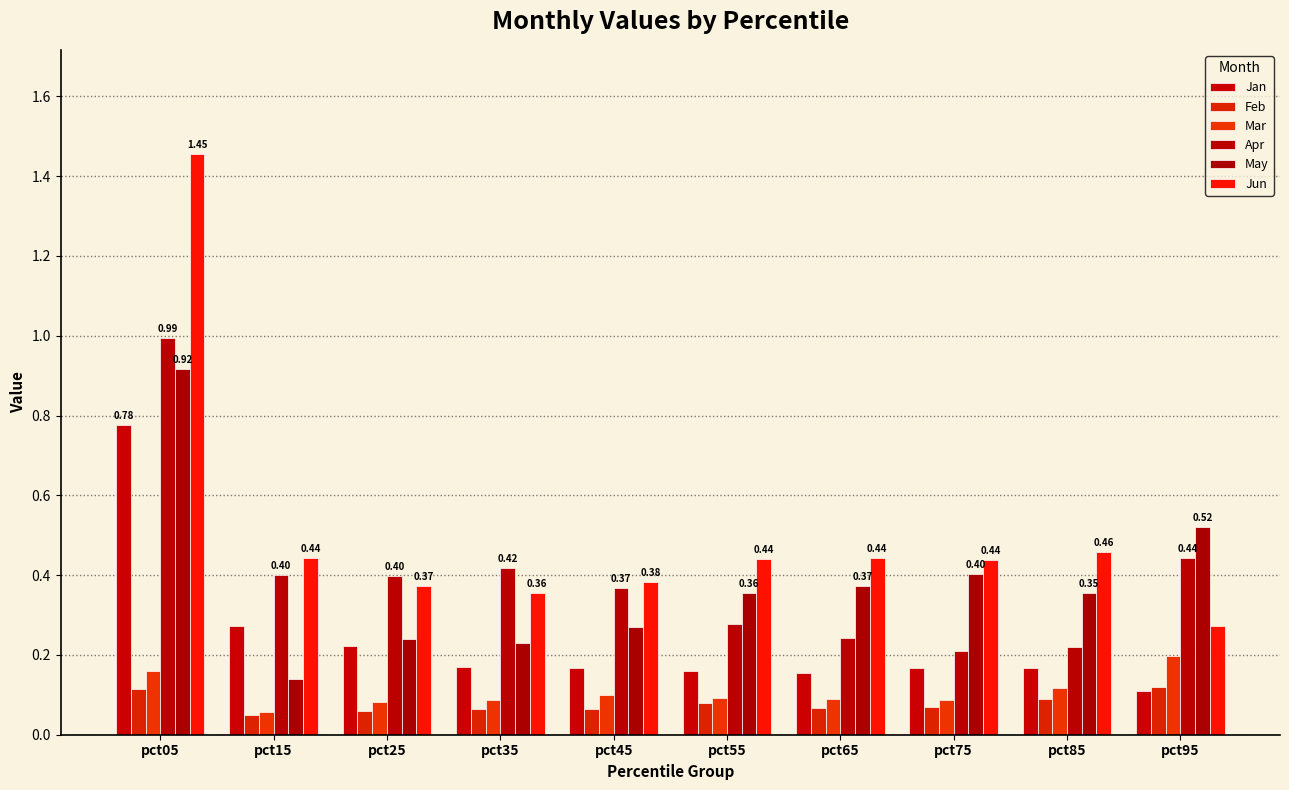

How many bars are there in total?

60